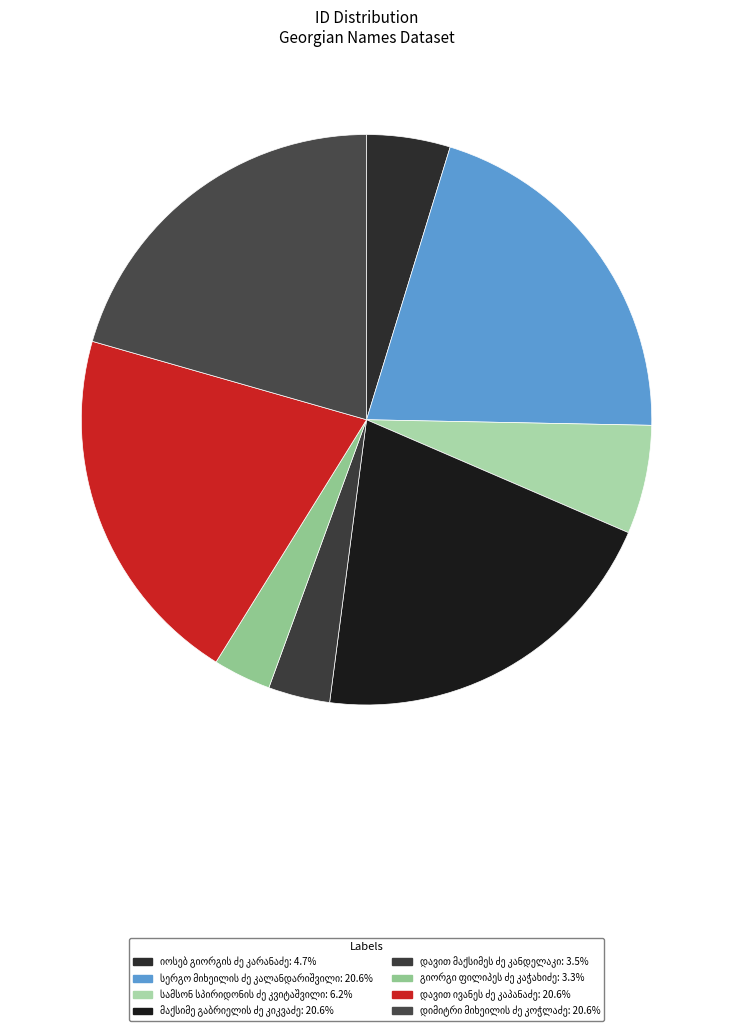

Rank the categories by value from highest to lowest.

მაქსიმე გაბრიელის ძე კიკვაძე, დავით ივანეს ძე კაპანაძე, სერგო მიხეილის ძე კალანდარიშვილი, დიმიტრი მიხეილის ძე კოჭლაძე, სამსონ სპირიდონის ძე კვიტაშვილი, იოსებ გიორგის ძე კარანაძე, დავით მაქსიმეს ძე კანდელაკი, გიორგი ფილიპეს ძე კაჭახიძე